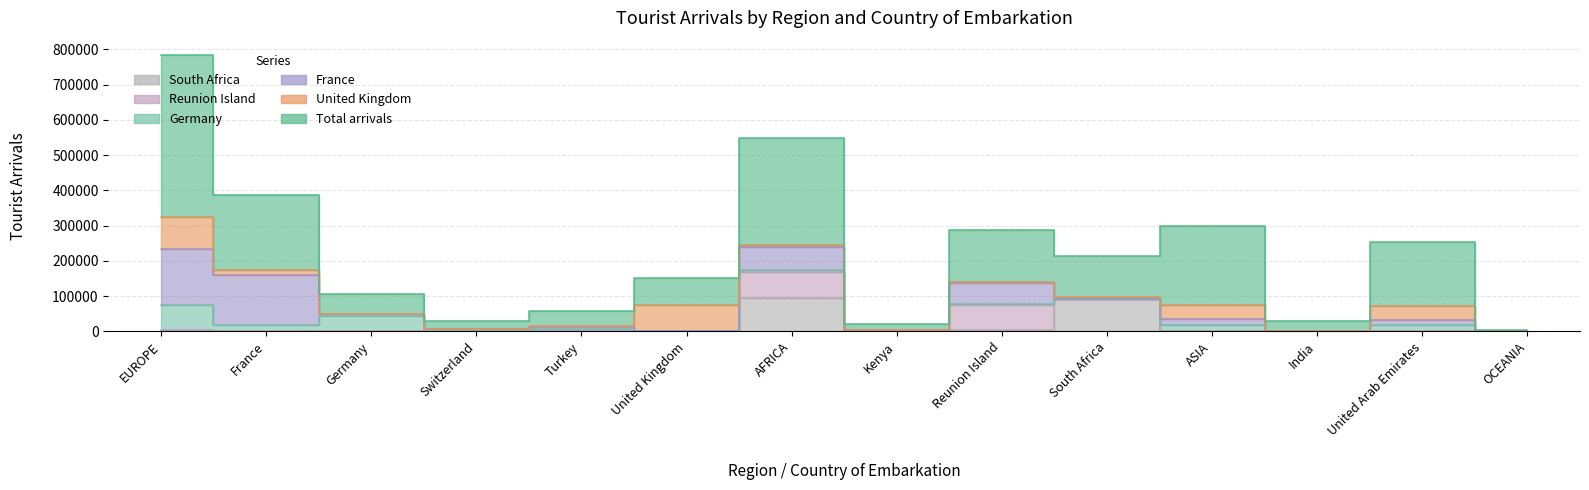

Reading left to right, list all the values displayed in this chart.

Total arrivals: EUROPE=460195	France=214501	Germany=57885	Switzerland=23306	Turkey=44505	United Kingdom=78162	AFRICA=303070	Kenya=16564	Reunion Island=149845	South Africa=115094	ASIA=223993	India=29574	United Arab Emirates=180040	OCEANIA=2833
United Kingdom: EUROPE=92415	France=13574	Germany=981	Switzerland=820	Turkey=2740	United Kingdom=73350	AFRICA=6963	Kenya=1199	Reunion Island=832	South Africa=4526	ASIA=40964	India=168	United Arab Emirates=40591	OCEANIA=27
France: EUROPE=158488	France=142895	Germany=4818	Switzerland=3302	Turkey=4017	United Kingdom=777	AFRICA=64465	Kenya=1913	Reunion Island=60585	South Africa=607	ASIA=15577	India=51	United Arab Emirates=14255	OCEANIA=38
Germany: EUROPE=72118	France=15928	Germany=43171	Switzerland=2886	Turkey=6207	United Kingdom=132	AFRICA=5519	Kenya=245	Reunion Island=3075	South Africa=1890	ASIA=17658	India=26	United Arab Emirates=17278	OCEANIA=3
Reunion Island: EUROPE=2260	France=423	Germany=68	Switzerland=59	Turkey=1346	United Kingdom=28	AFRICA=72776	Kenya=38	Reunion Island=71295	South Africa=120	ASIA=387	India=44	United Arab Emirates=269	OCEANIA=46
South Africa: EUROPE=127	France=78	Germany=1	Switzerland=0	Turkey=38	United Kingdom=9	AFRICA=95226	Kenya=1533	Reunion Island=3041	South Africa=90224	ASIA=485	India=40	United Arab Emirates=429	OCEANIA=66